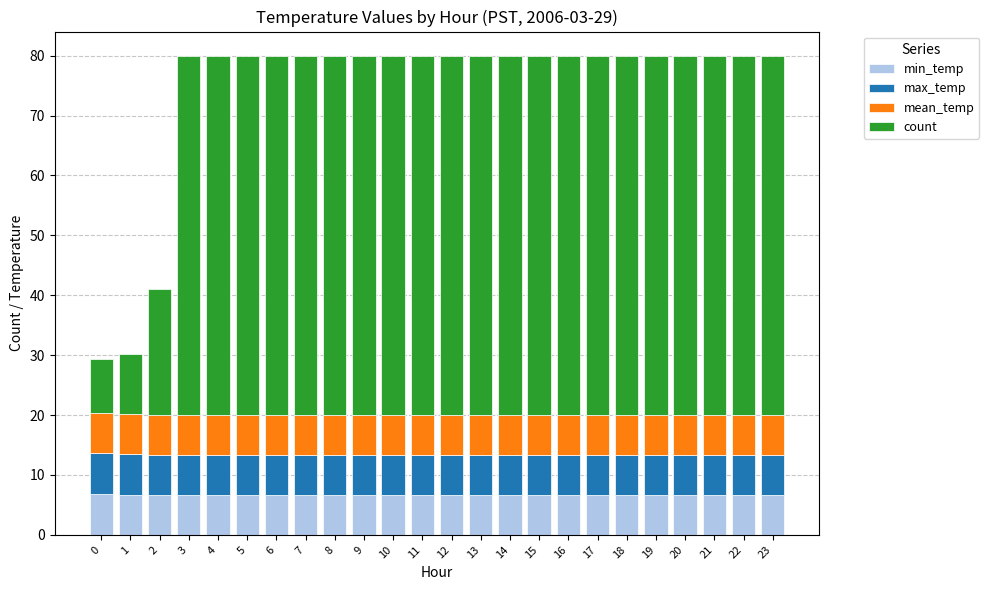

Are the bars horizontal?

No